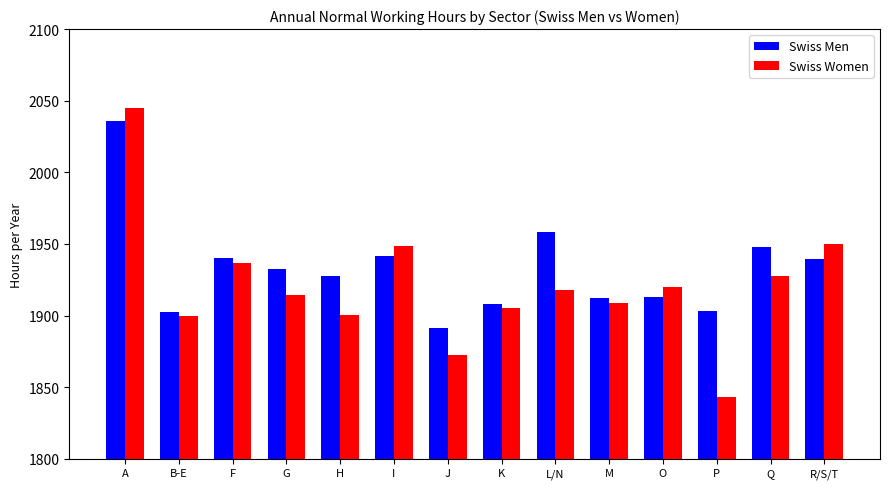

Which series has the largest total across all categories?

Swiss Men